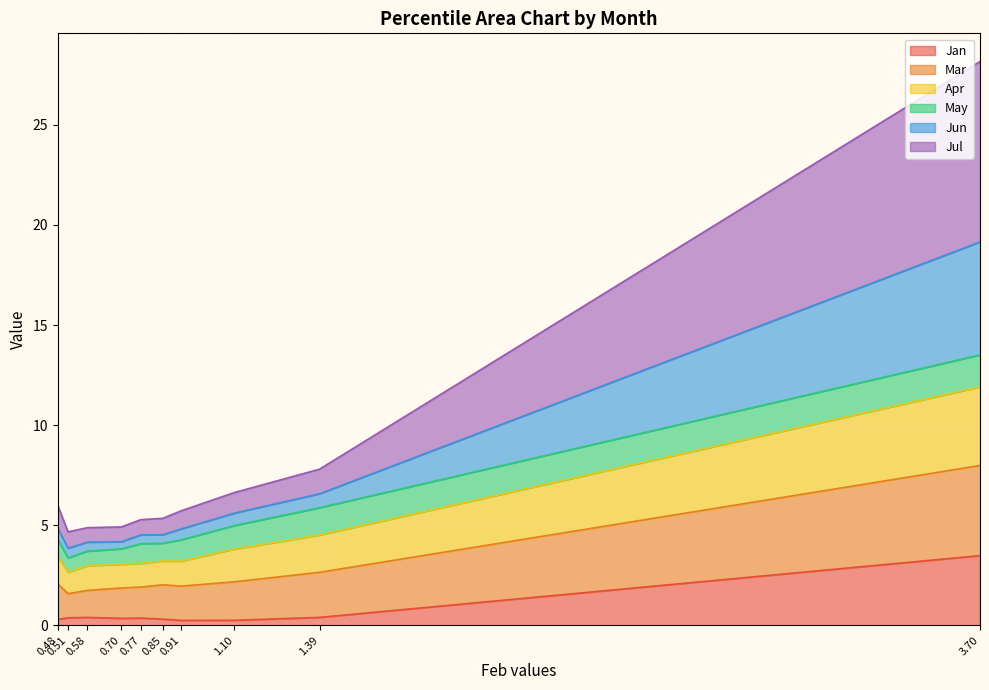

What is the maximum value for Jan?

3.5